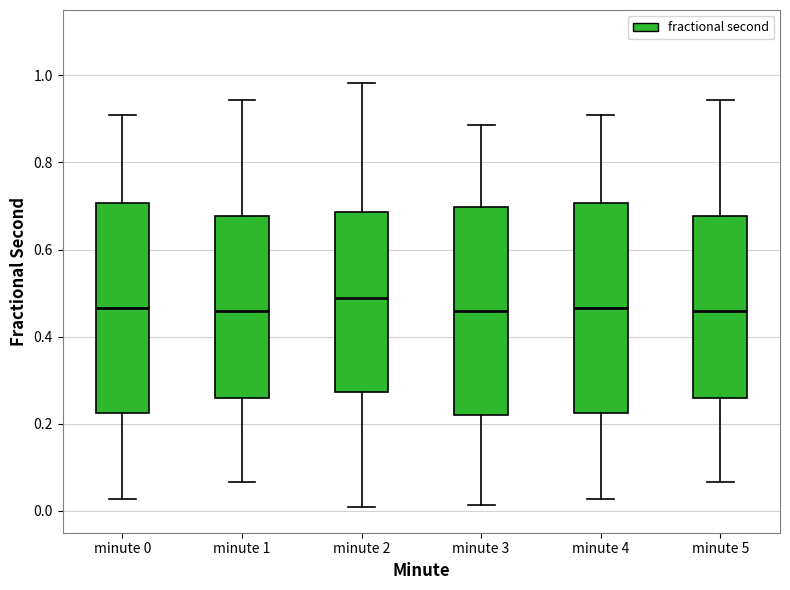

Reading left to right, read every box against the y-axis: the position of its median line, the range the box covers, and the ends of its whiskers. The values are not printed on the chart, so give them approximately, as read against the axis.

minute 0: median 0.46, box 0.22 to 0.70, whiskers 0.02 to 0.90
minute 1: median 0.46, box 0.26 to 0.68, whiskers 0.06 to 0.94
minute 2: median 0.48, box 0.28 to 0.68, whiskers 0.00 to 0.98
minute 3: median 0.46, box 0.22 to 0.70, whiskers 0.02 to 0.88
minute 4: median 0.46, box 0.22 to 0.70, whiskers 0.02 to 0.90
minute 5: median 0.46, box 0.26 to 0.68, whiskers 0.06 to 0.94